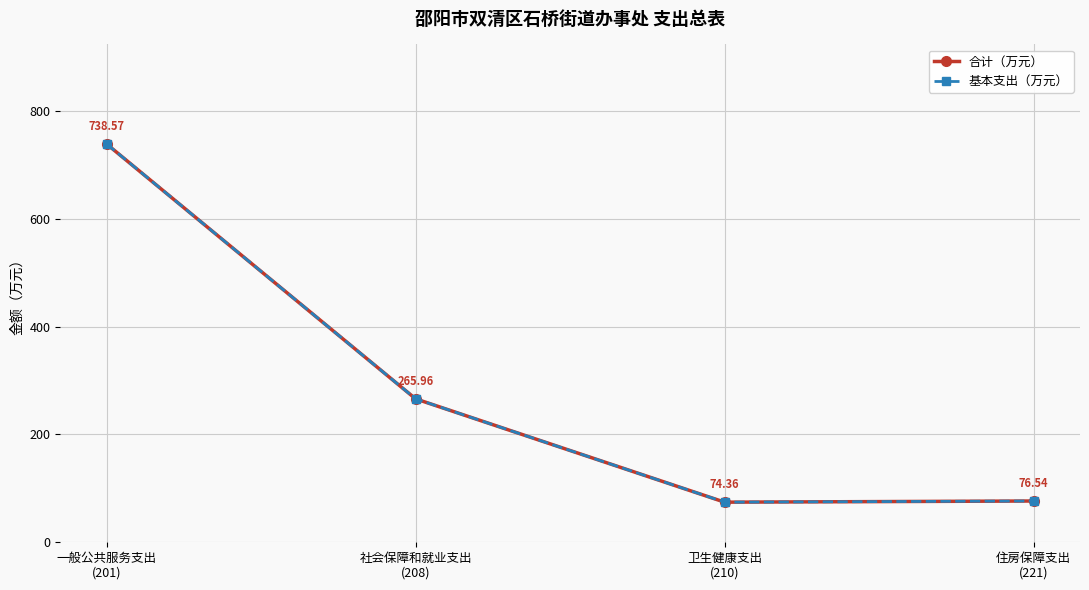

Does the chart have visible grid lines?

Yes